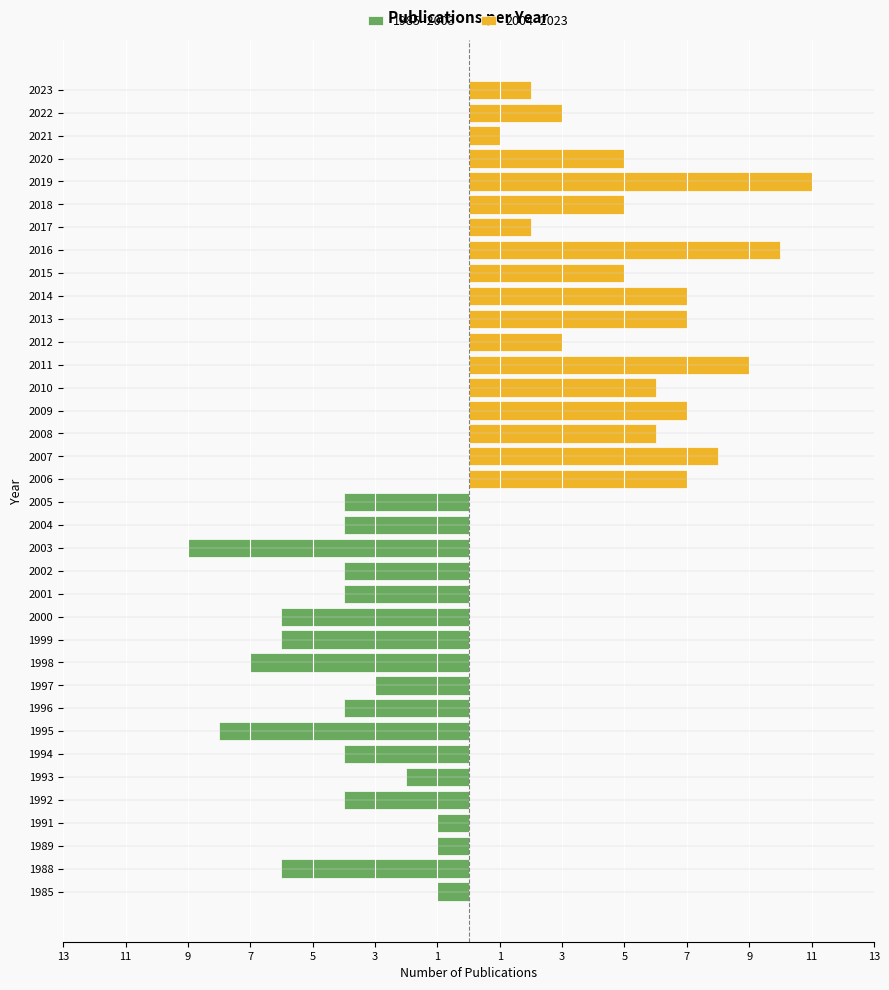

Rank the series by their maximum value, from highest to lowest.

2004–2023, 1985–2003